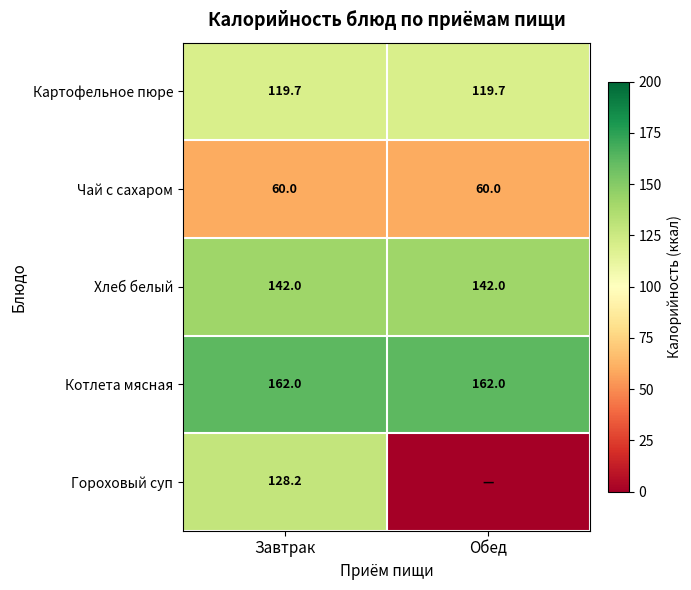

What is the average value of the Чай с сахаром series?

60.0